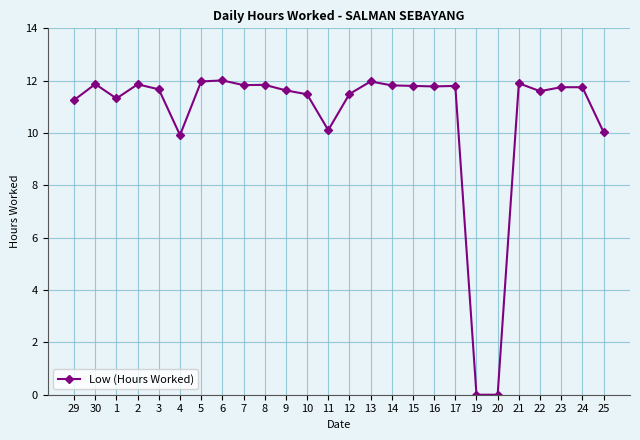

What is the sum of the values at 29 and 12?

22.8